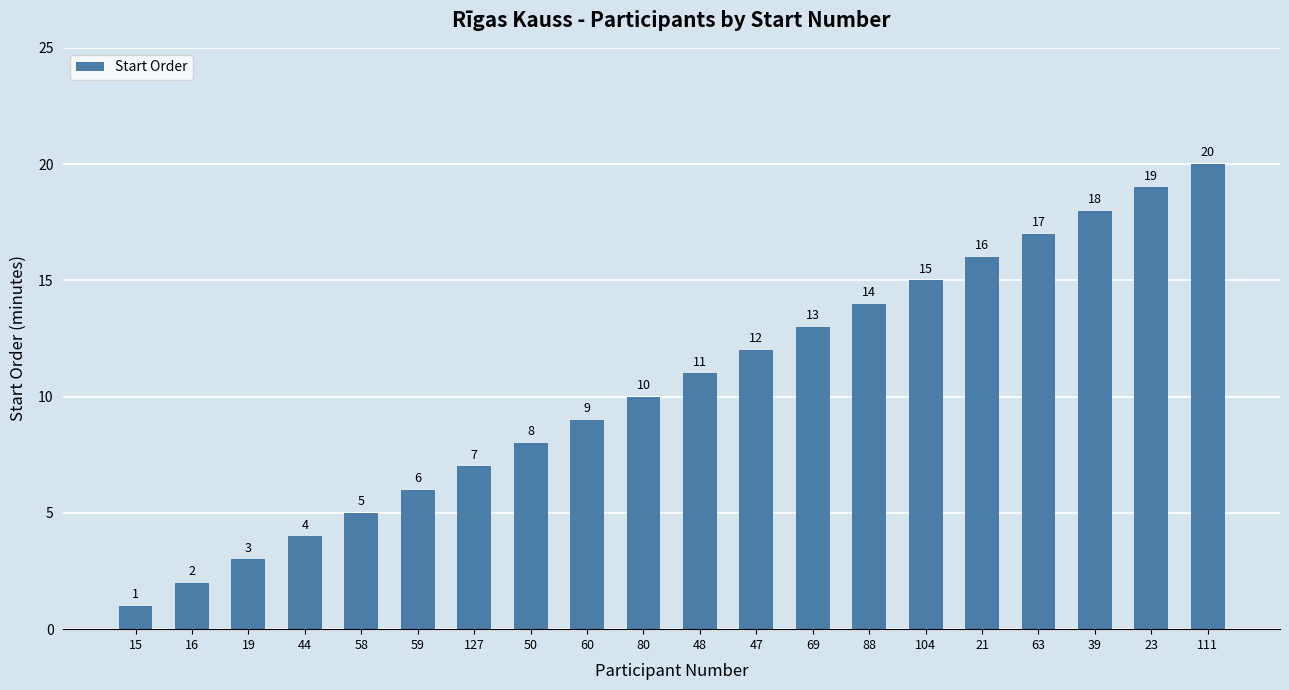

Which category has the lowest value across all series?

15